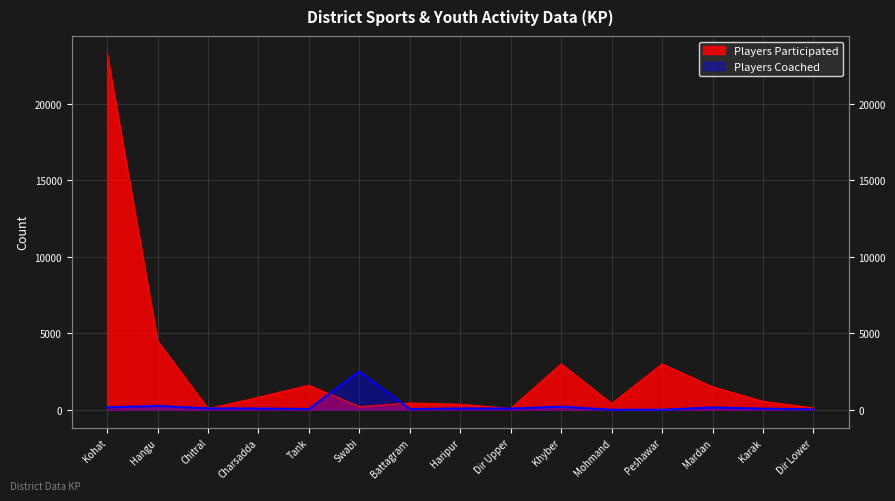

Reading left to right, extract all data points from this chart.

Players Participated: 23280	4500	70	816	1600	200	440	359	80	3000	400	3000	1500	550	120
Players Coached: 158	250	90	82	50	2500	45	82	80	200	0	0	150	70	24